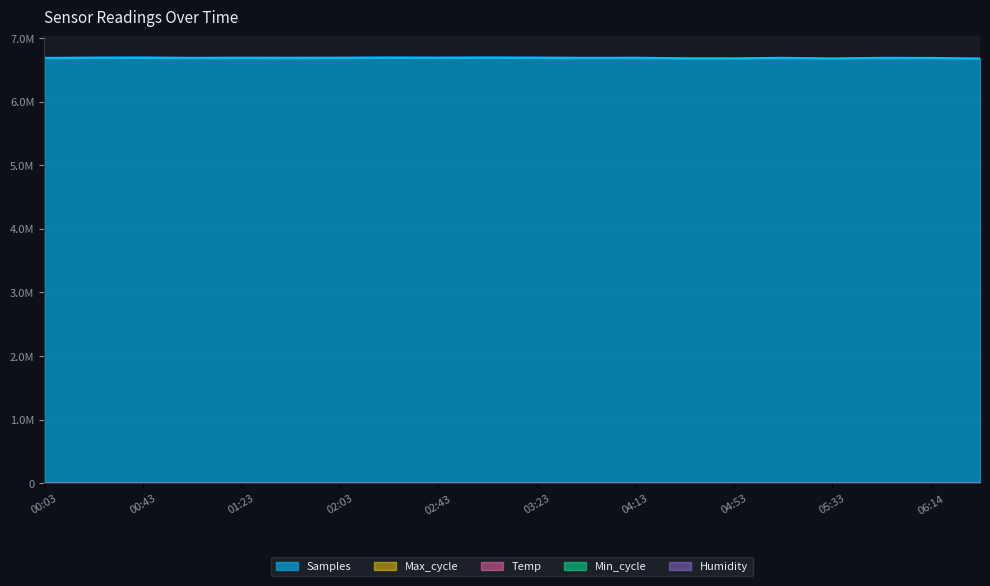

Does the chart have visible grid lines?

Yes